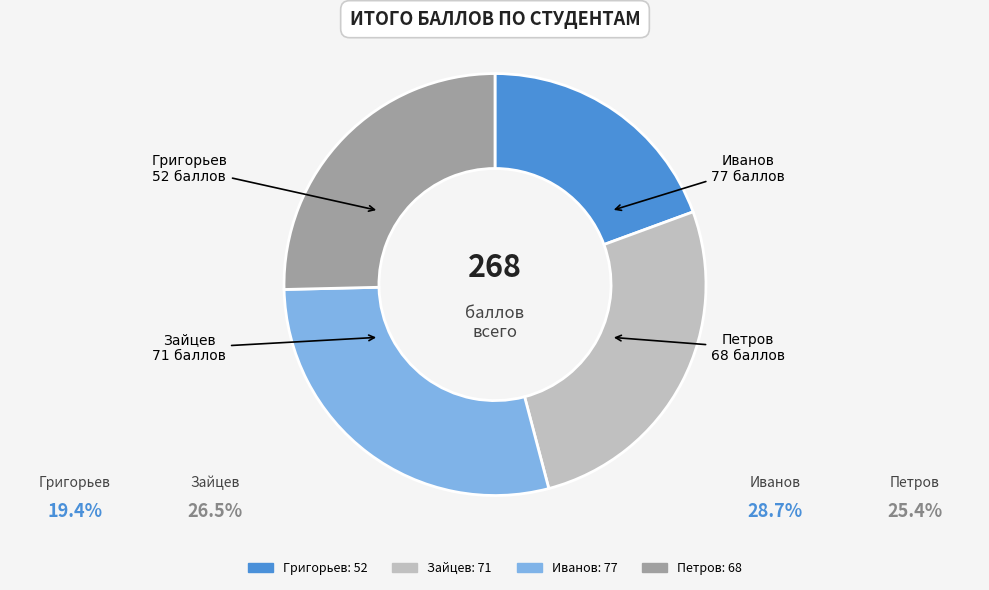

Does any single category account for the majority?

No